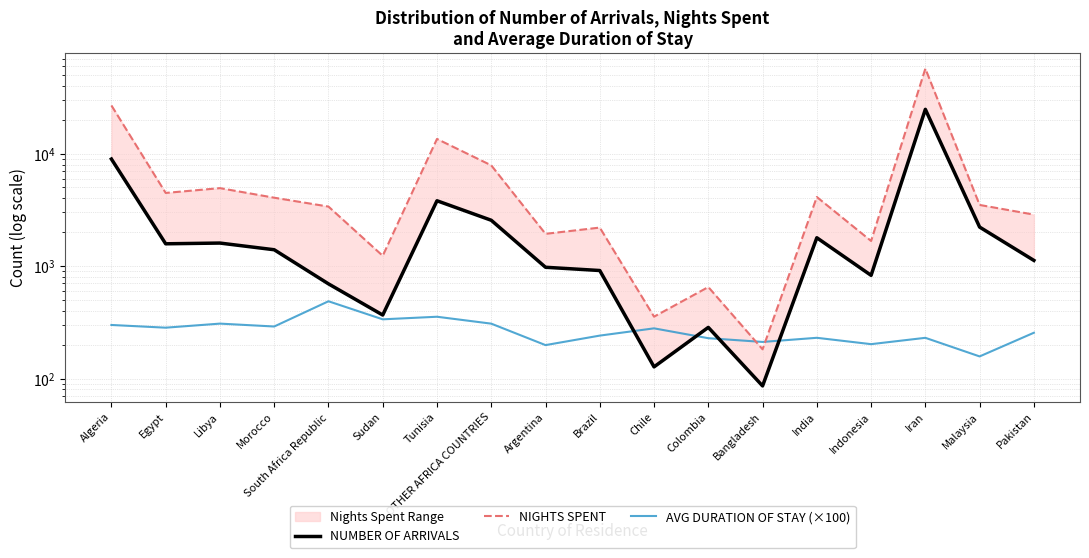

Where is NIGHTS SPENT nearest to the value 28568?

Algeria